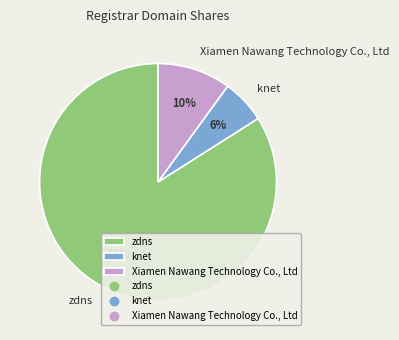

What is the majority slice?

zdns